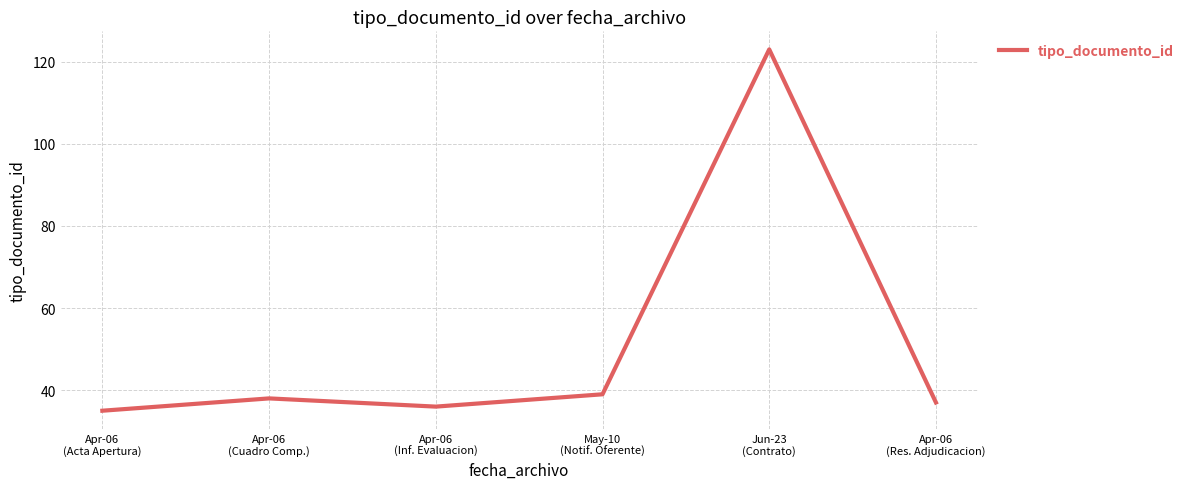

Reading left to right, what are all the values shown in this chart?

35	38	36	39	123	37